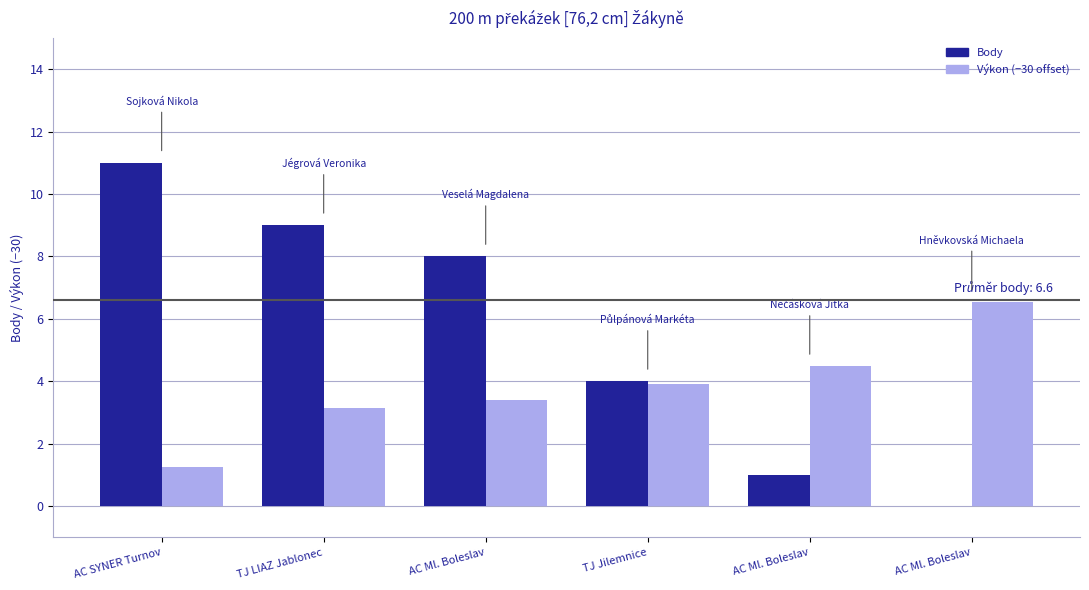

List the series in order of their overall mean, highest first.

Body, Výkon (−30 offset)